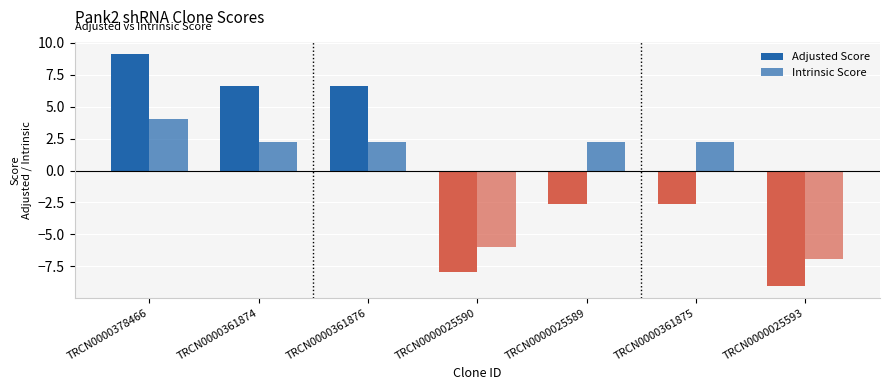

Which category has the lowest value in the Intrinsic Score series?

TRCN0000025593